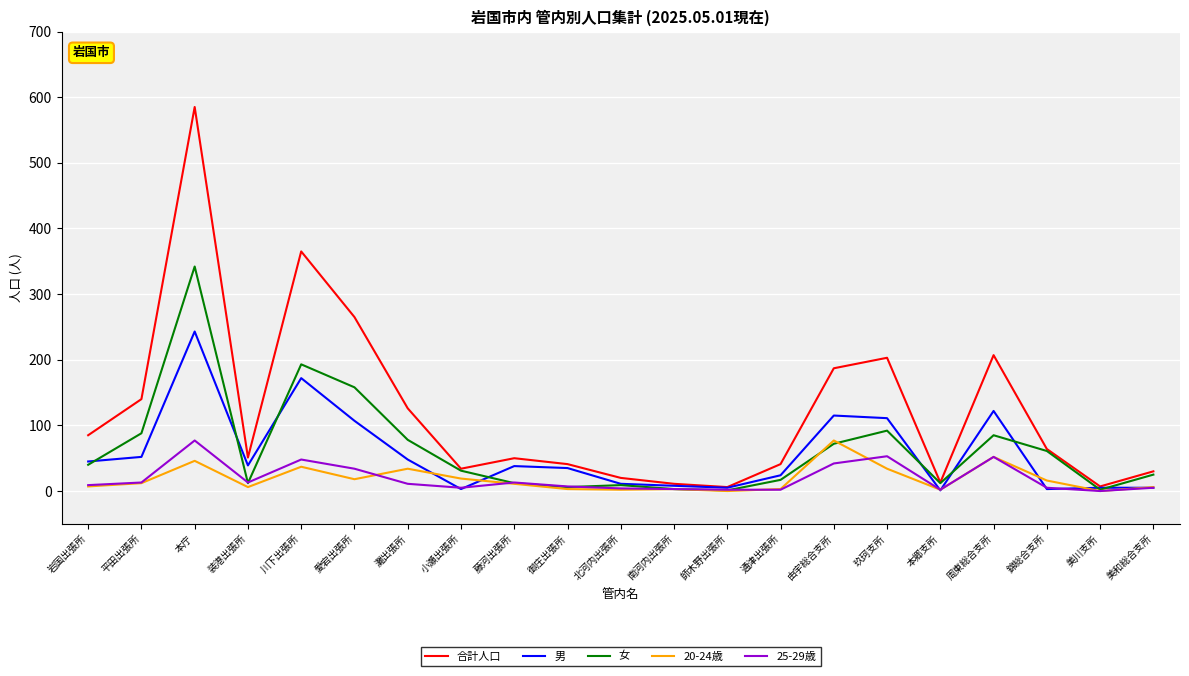

What are all the series names shown in the legend?

合計人口, 男, 女, 20-24歳, 25-29歳